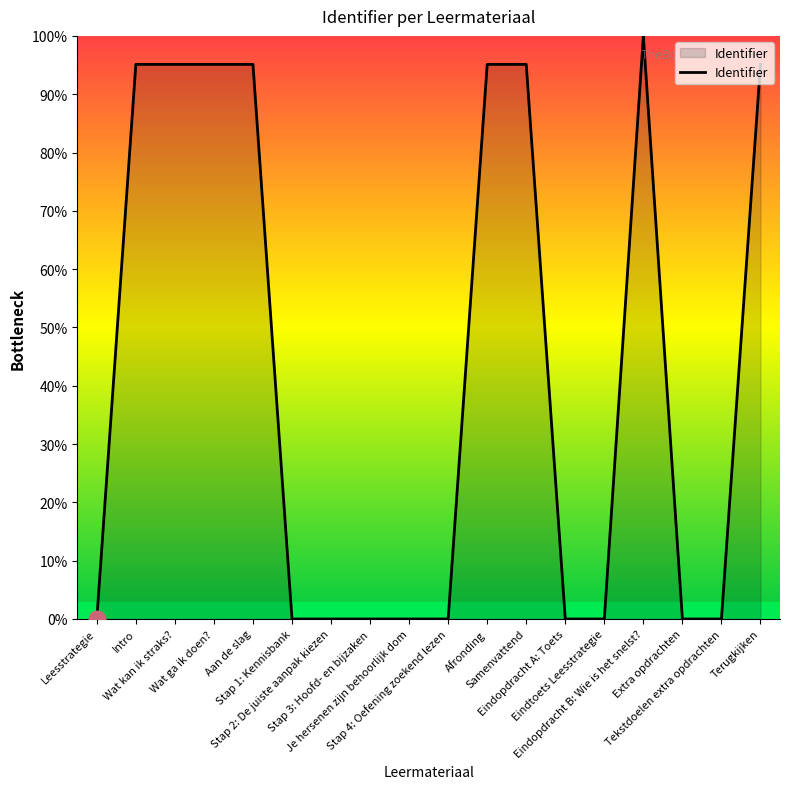

What is the maximum value shown in the chart?

100.0